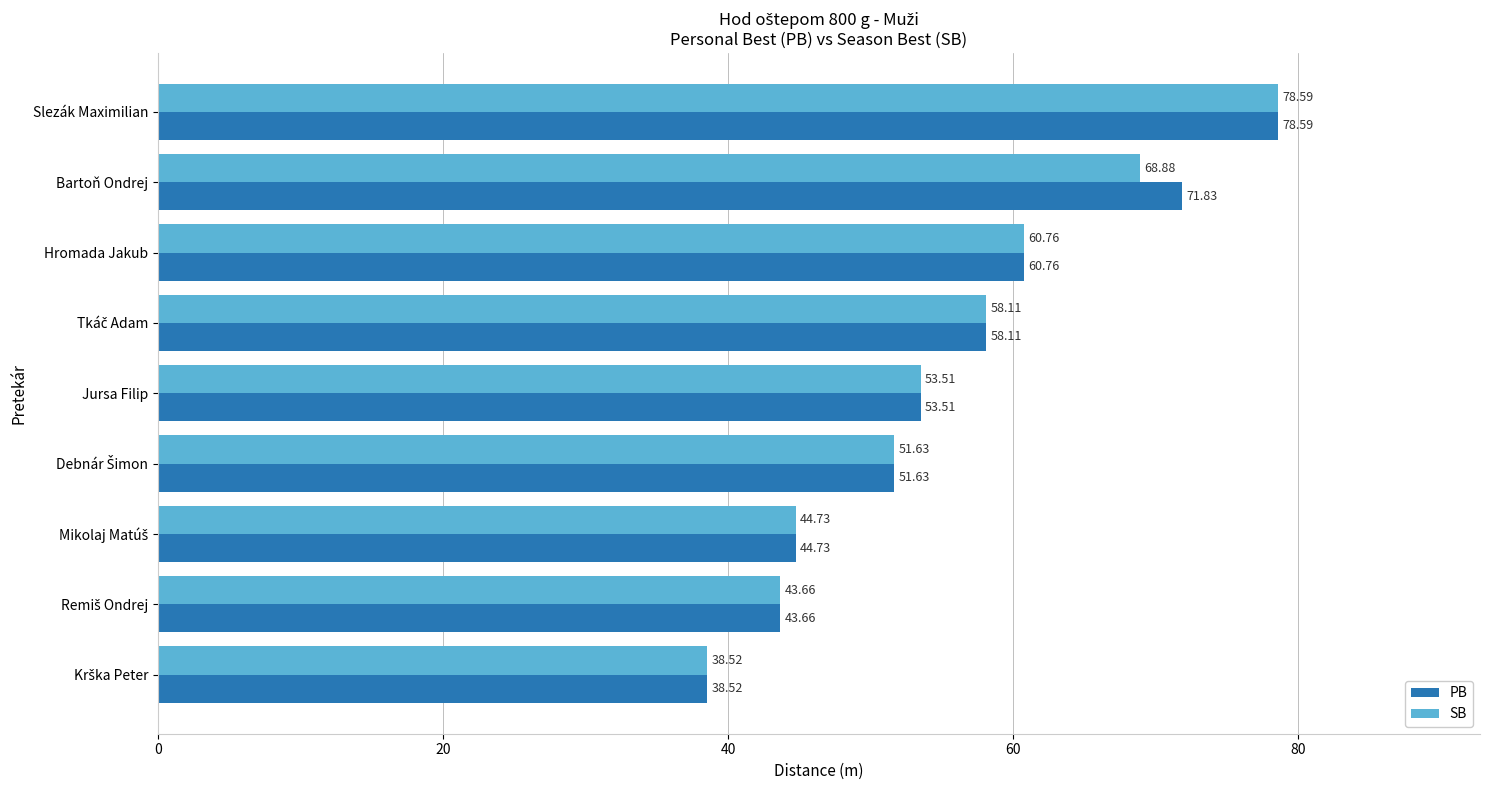

List the series in order of their overall mean, highest first.

PB, SB